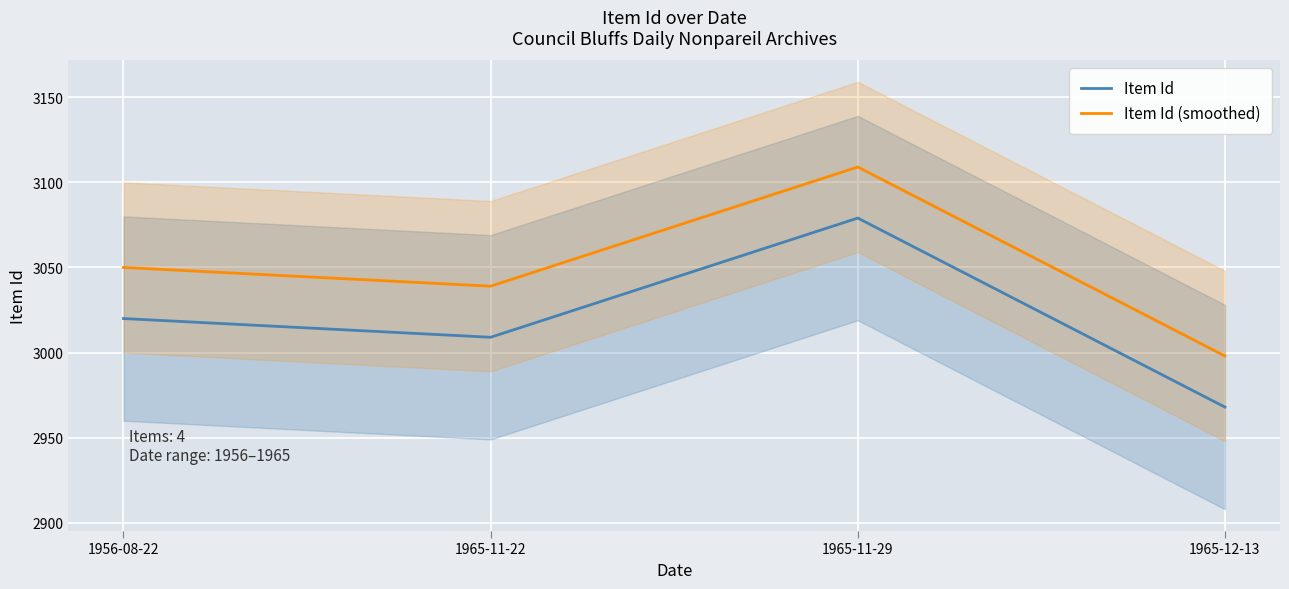

Is the value of Item Id at 1956-08-22 greater than the value of Item Id (smoothed) at 1965-11-22?

No